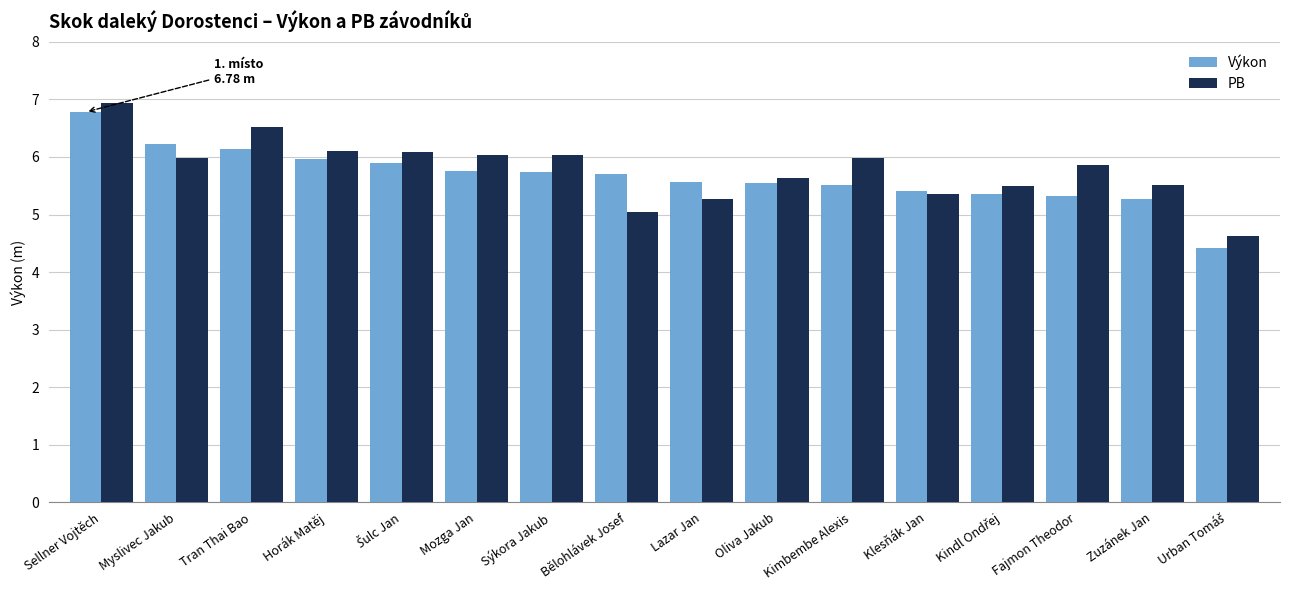

What is the difference between the second highest and minimum values in the PB series?

1.9